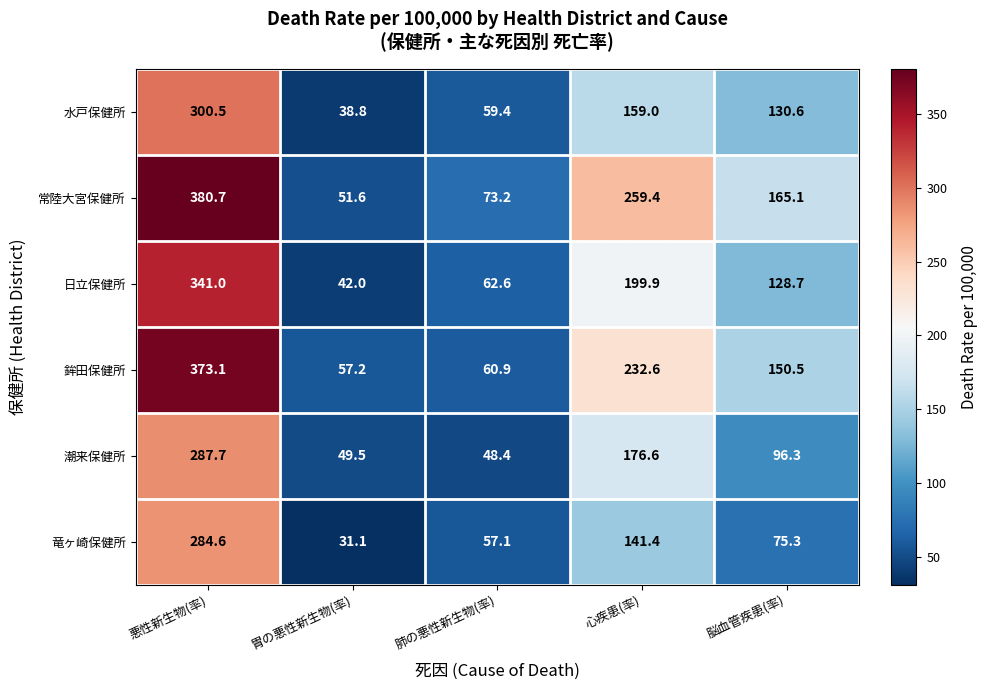

What is the minimum value shown in the chart?

31.1